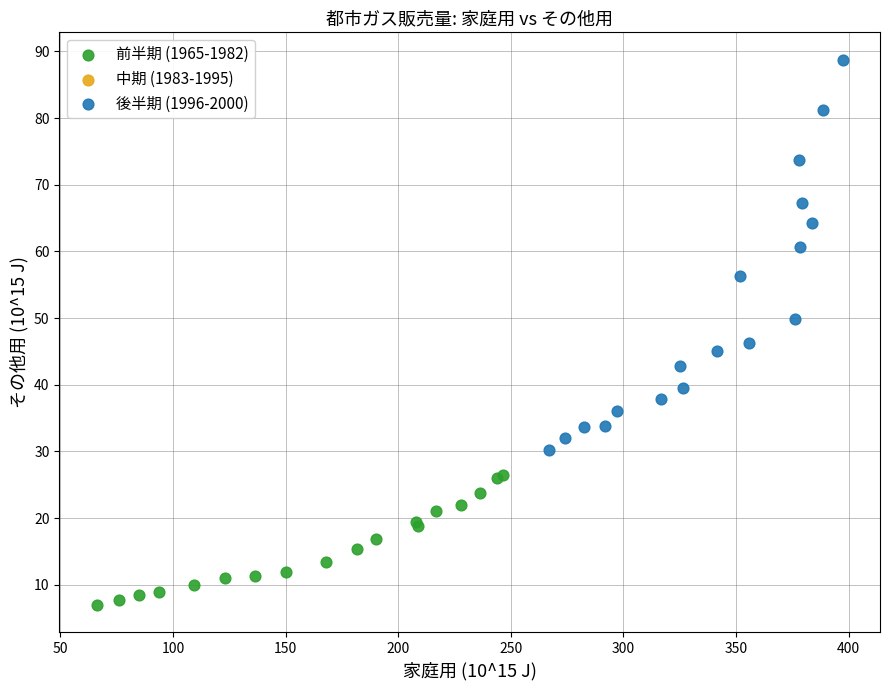

Which series reaches the maximum Y coordinate?

後半期 (1996-2000)